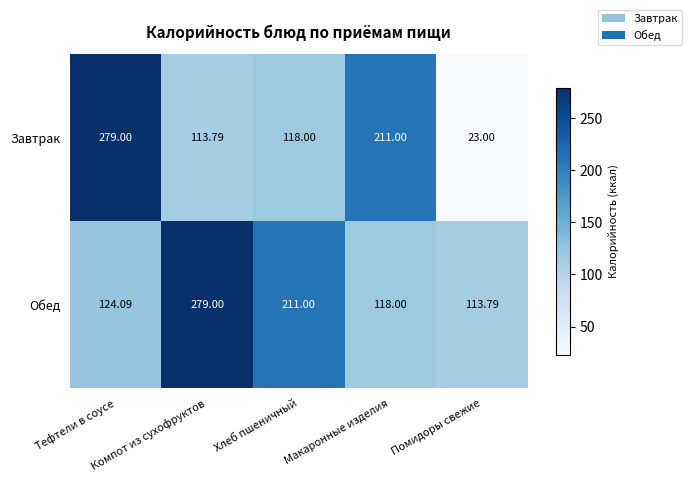

What is the total value across all series at Компот из сухофруктов?

392.8